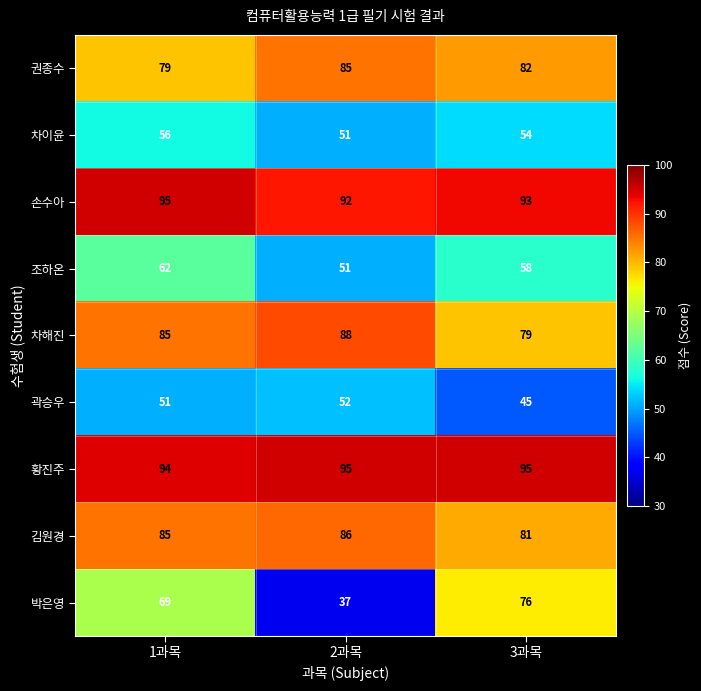

What is the sum of the 박은영 values at 3과목 and 1과목?

145